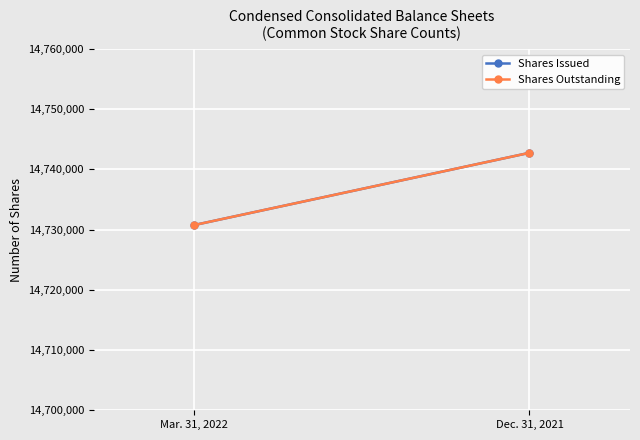

True or false: Shares Outstanding has a value of 14730760 at Mar. 31, 2022.

True